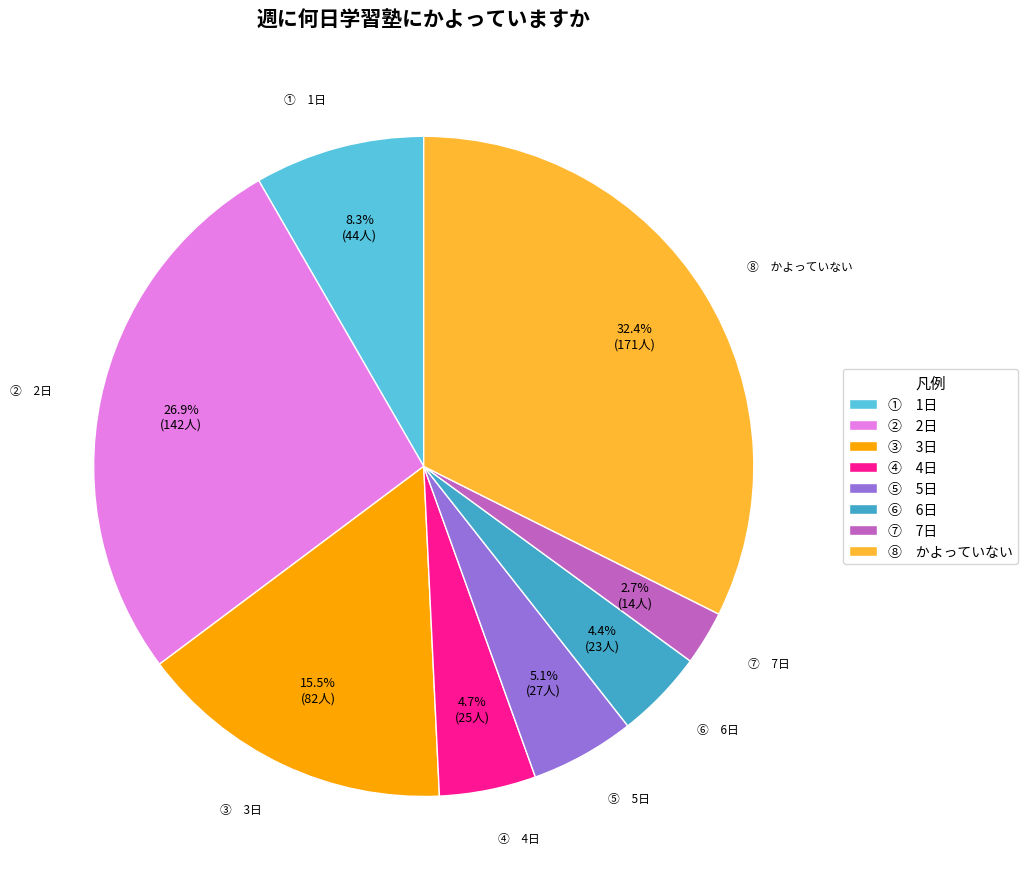

Combined, what portion of the pie is ⑥ 6日 and ⑤ 5日?

9.5%